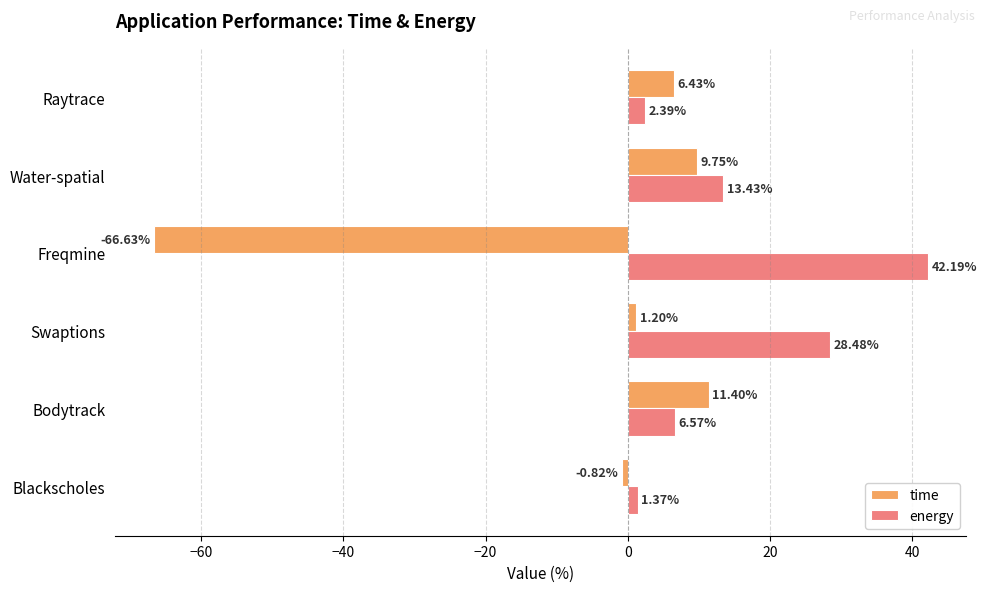

Which series has the largest range (max minus min)?

time